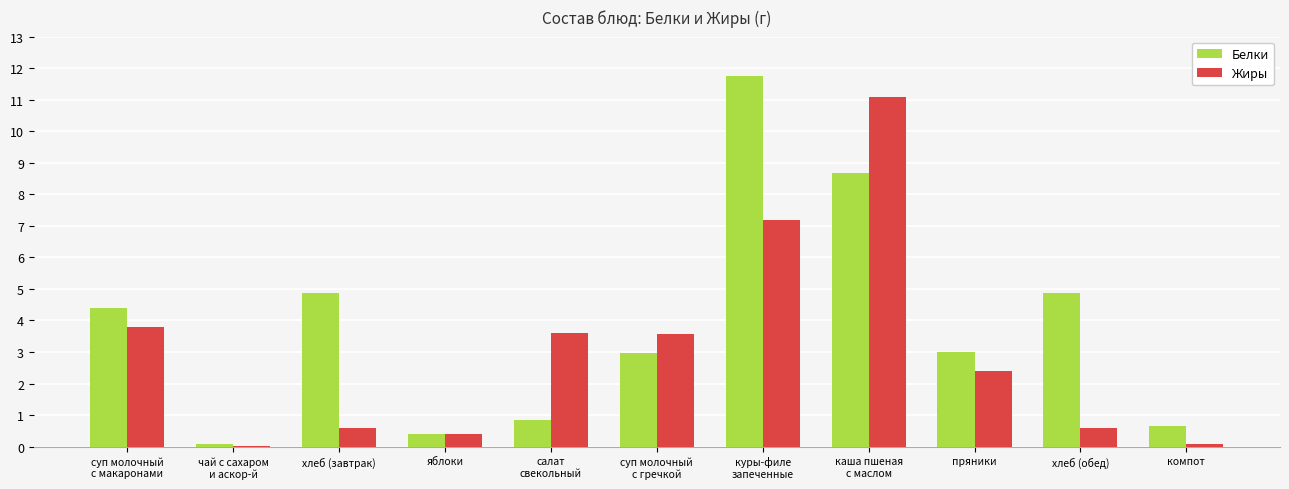

The value of Жиры at салат
свекольный is 6.4. True or false?

False